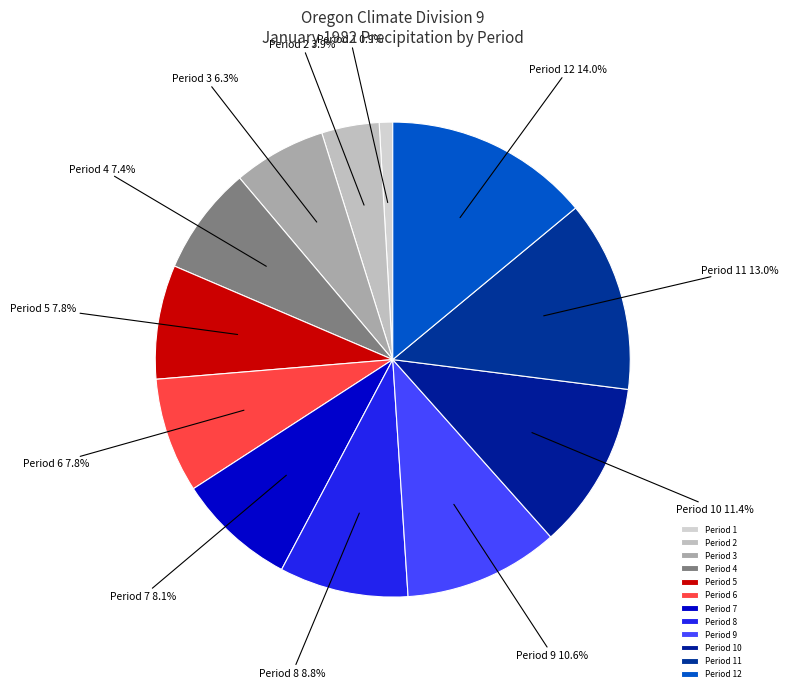

What percentage is the Period 11 slice, to the nearest percent?

13%